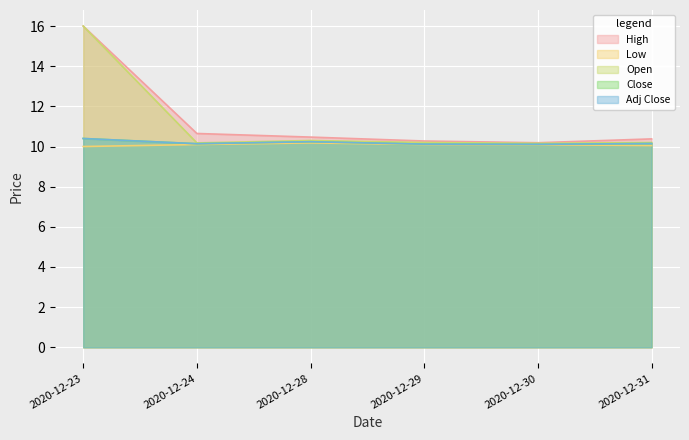

Rank the categories by Low value from lowest to highest.

2020-12-23, 2020-12-31, 2020-12-30, 2020-12-24, 2020-12-29, 2020-12-28